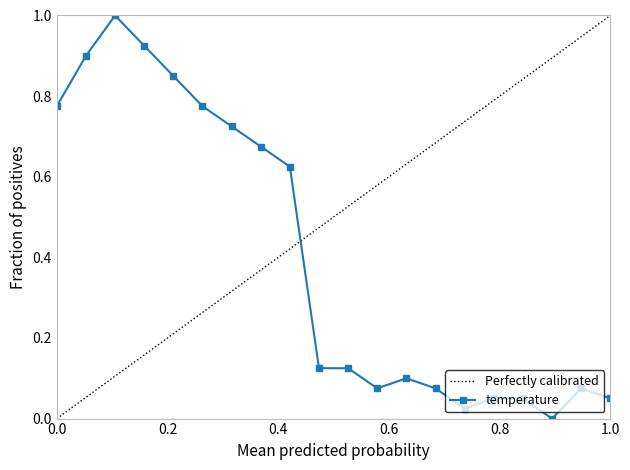

True or false: the data shows 0.0 at 04:13.

False